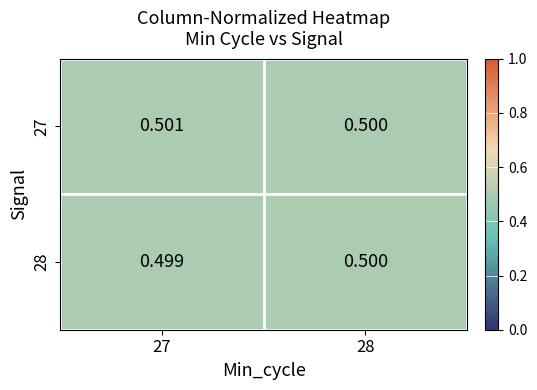

Reading right to left, extract all data points from this chart.

27: 28=0.5	27=0.5
28: 28=0.5	27=0.5